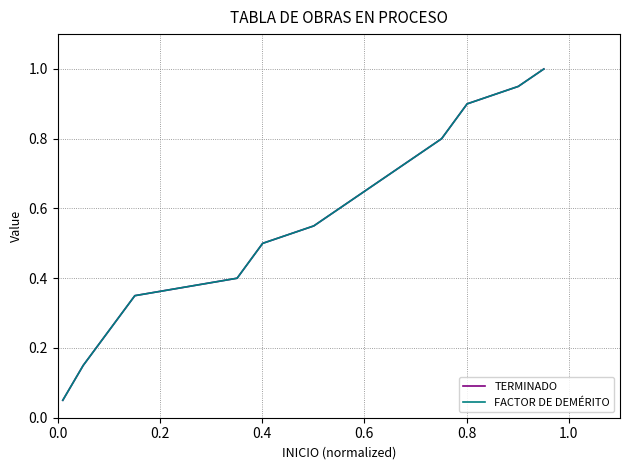

What is the sum of all TERMINADO values?

8.3